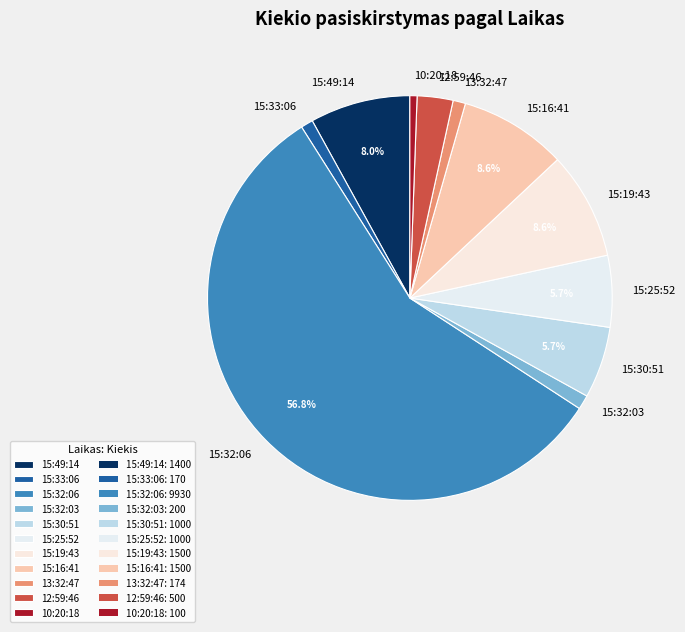

What percentage is NOT represented by 15:49:14?

92.0%